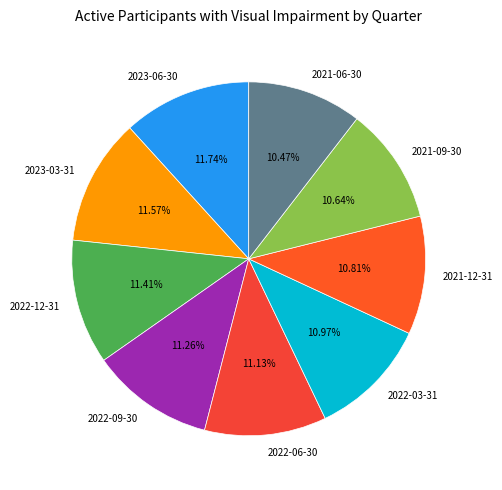

Is the sum of 2023-06-30 and 2023-03-31 greater than half?

No